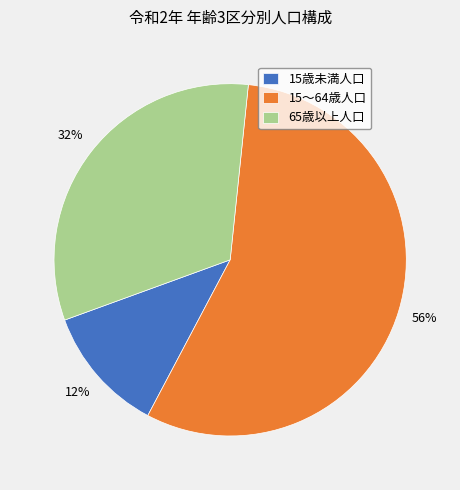

What is the smallest slice in the pie chart?

15歳未満人口